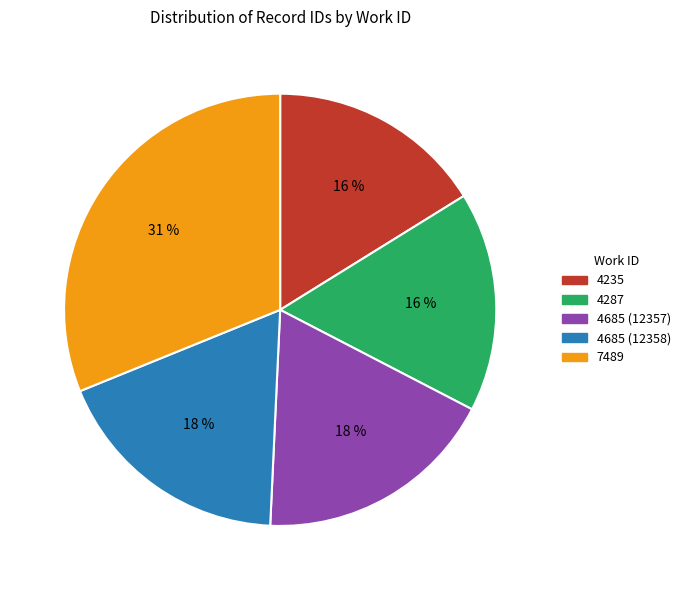

Is the sum of 4287 and 4685 (12358) greater than half?

No